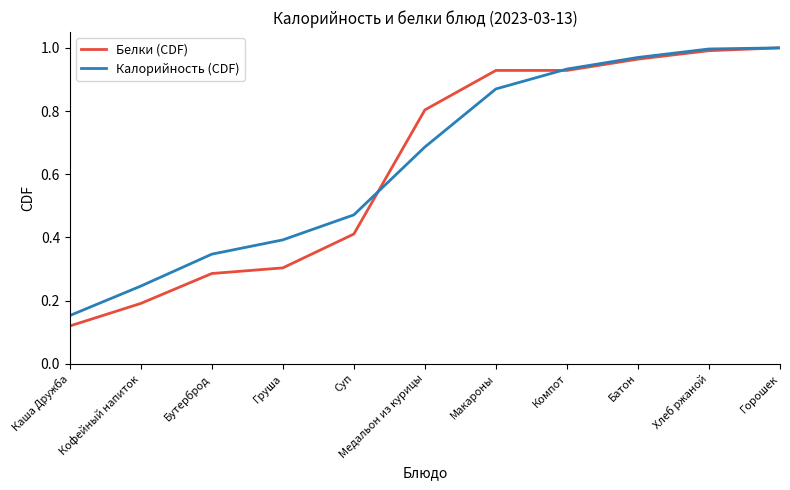

What position from the right is Кофейный напиток?

10